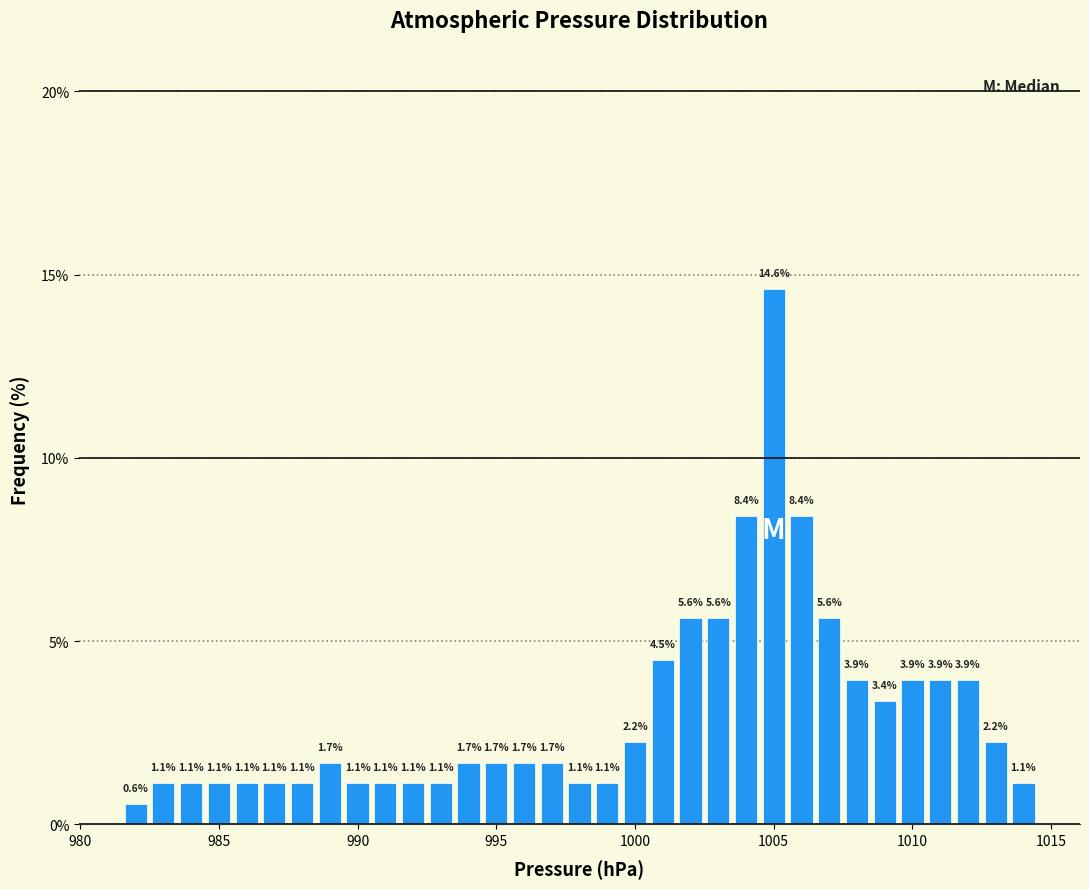

Around what value on the x-axis is the tallest bar? Give the approximate position of its centre, as read against the axis.

1005.0